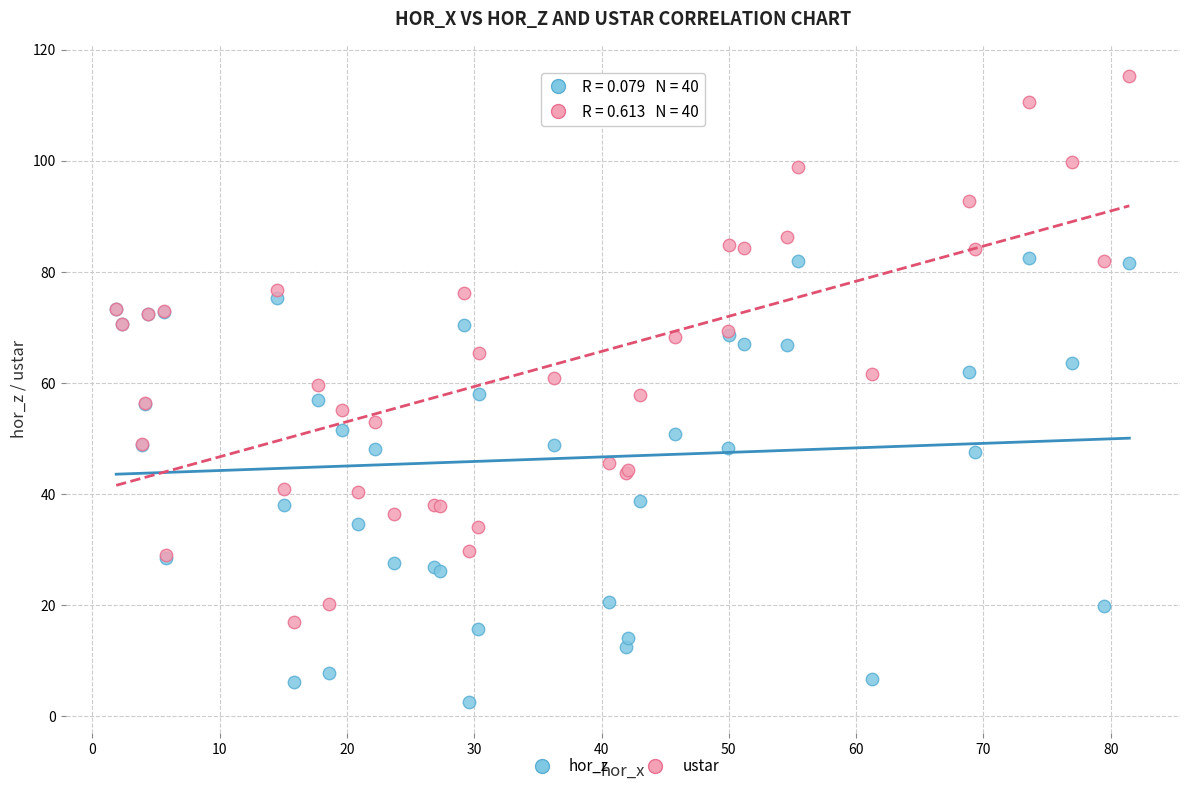

Which series has the widest spread of Y values?

ustar